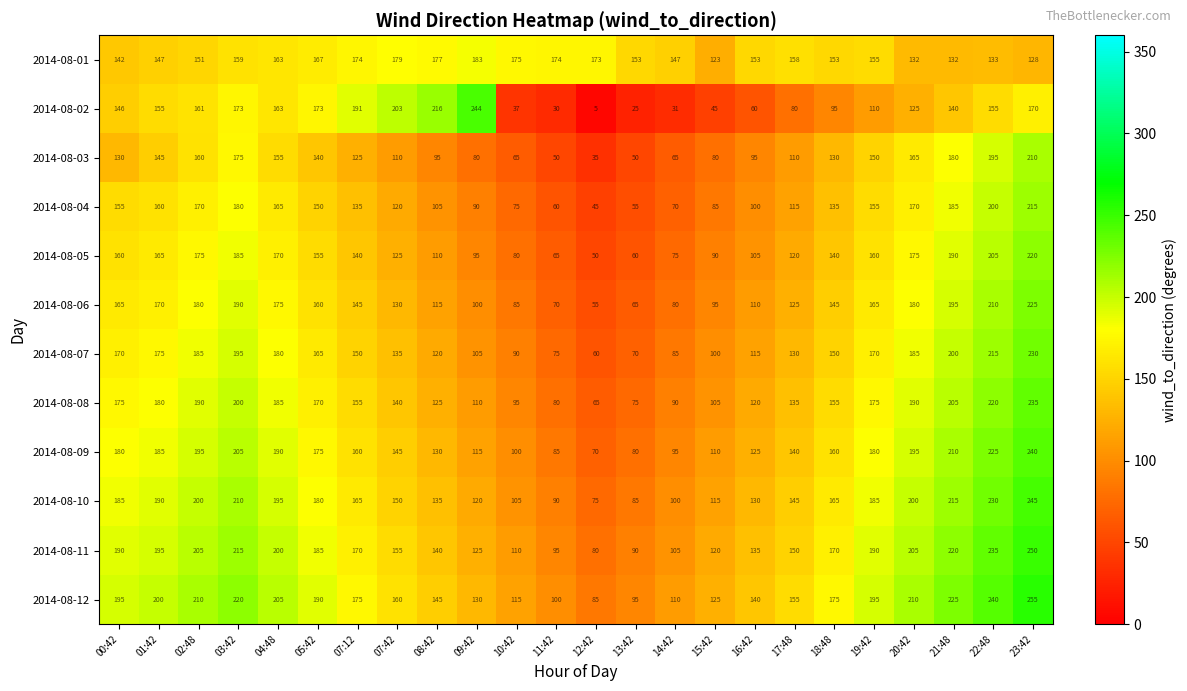

How many series are shown in this chart?

12